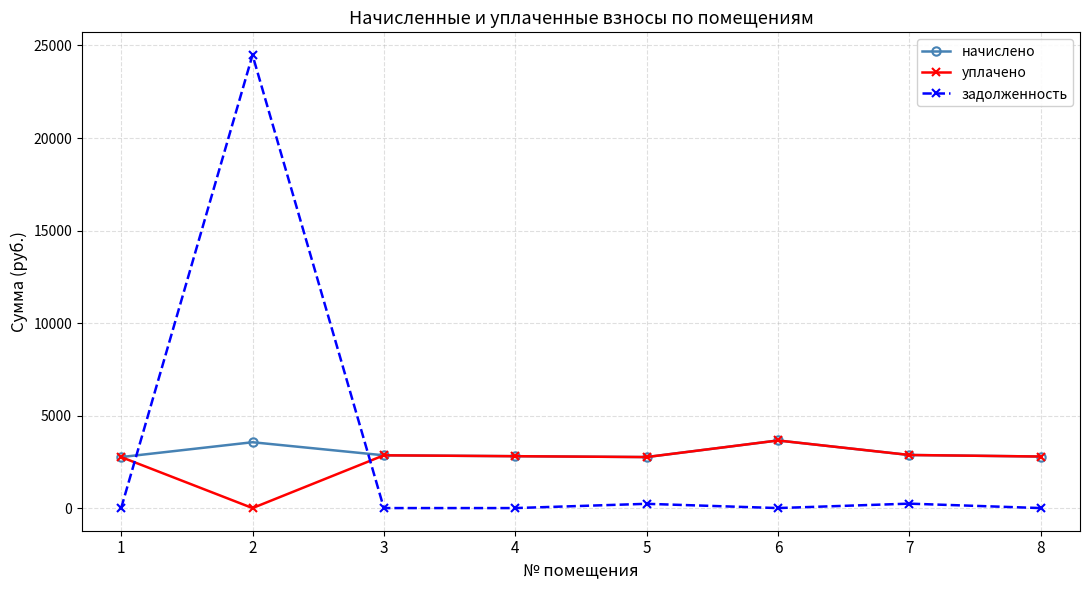

What are all the series names shown in the legend?

начислено, уплачено, задолженность